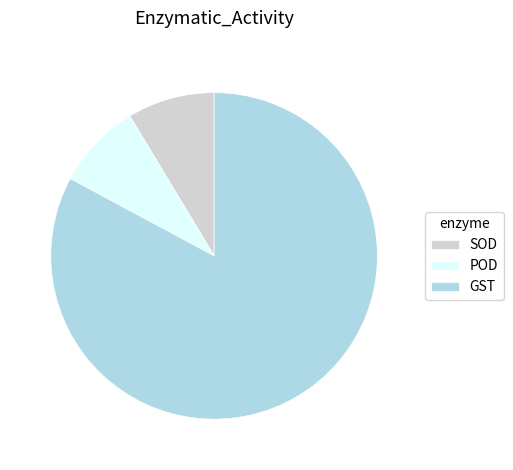

Is there a majority slice in this chart?

Yes